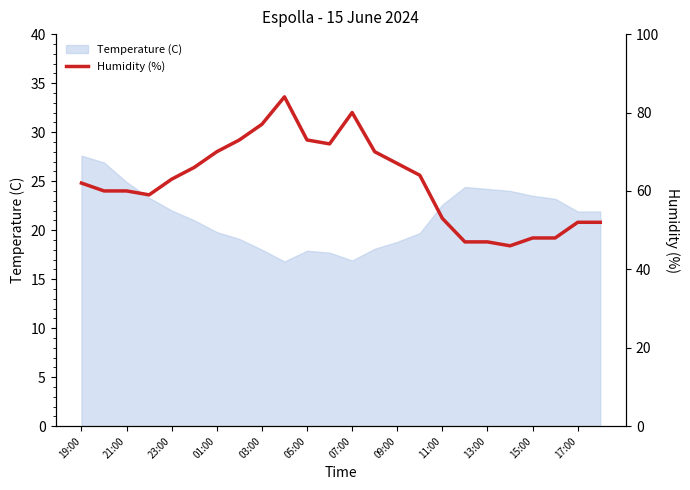

How many lines are shown in the chart?

1